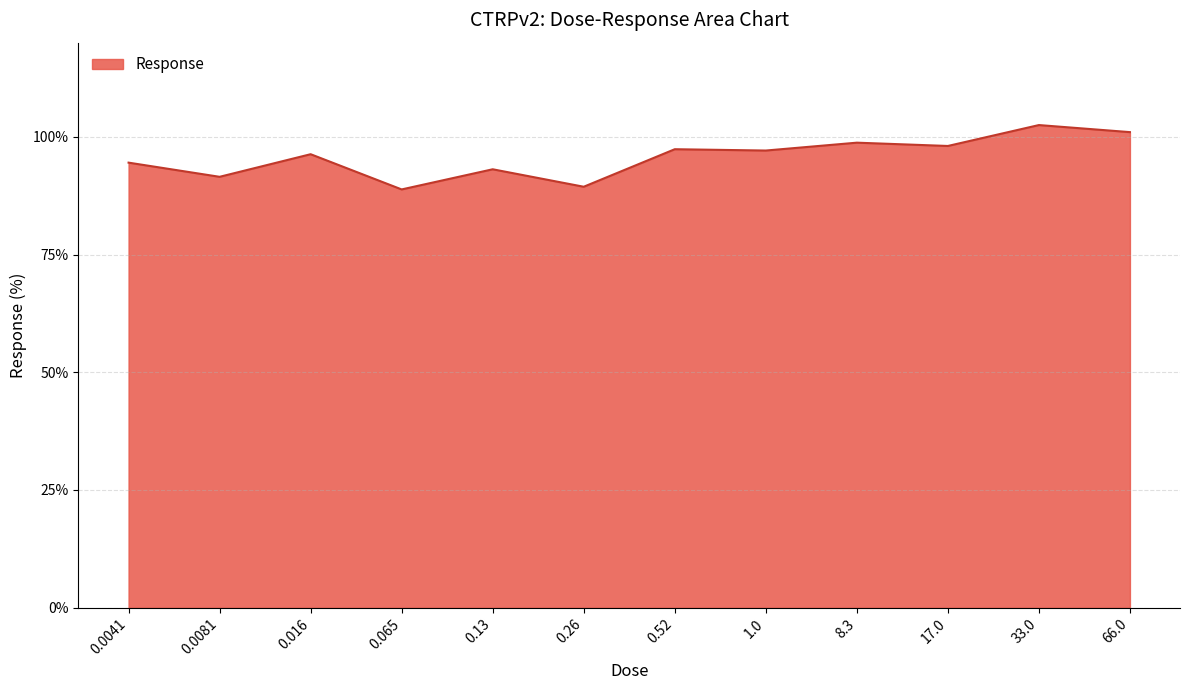

What is the maximum value shown in the chart?

102.5